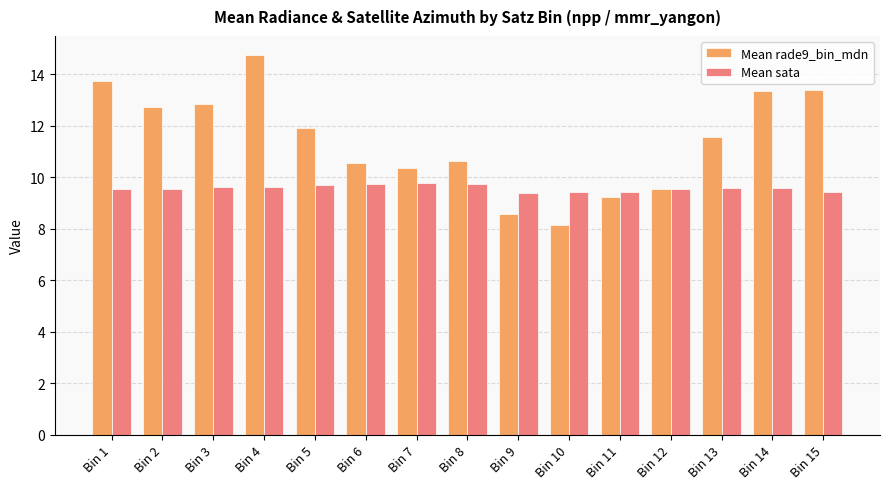

What is the spread (max minus min) of values at Bin 6?

0.8